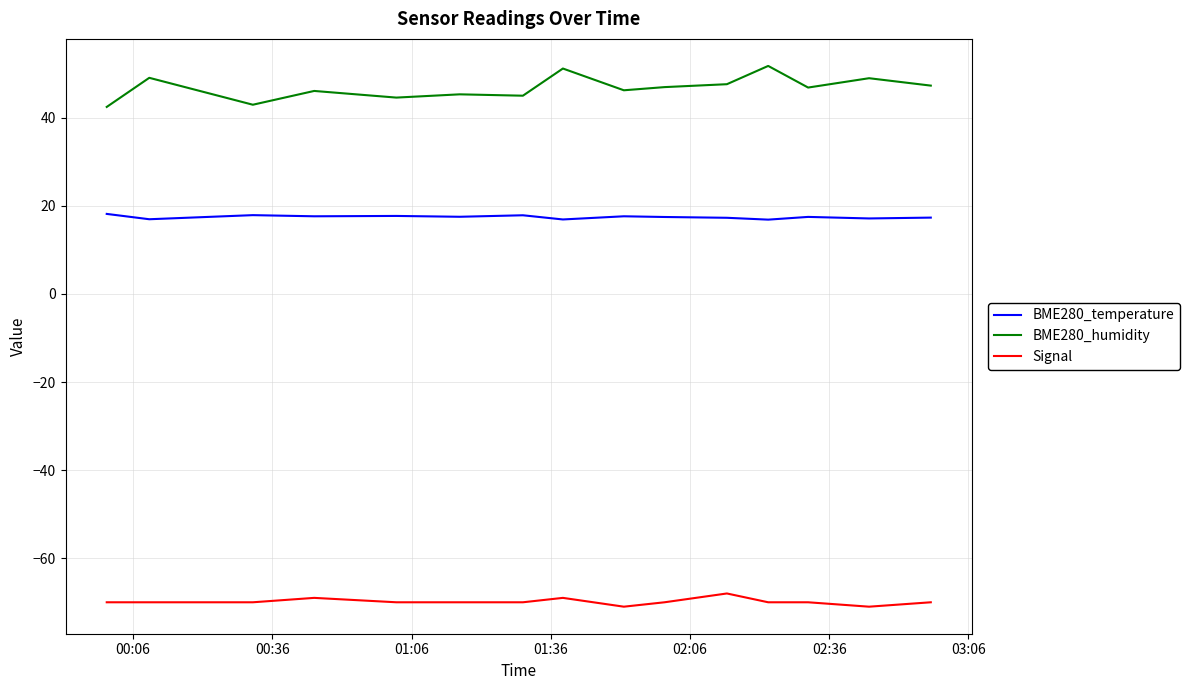

Does the chart display data point markers on the line(s)?

No